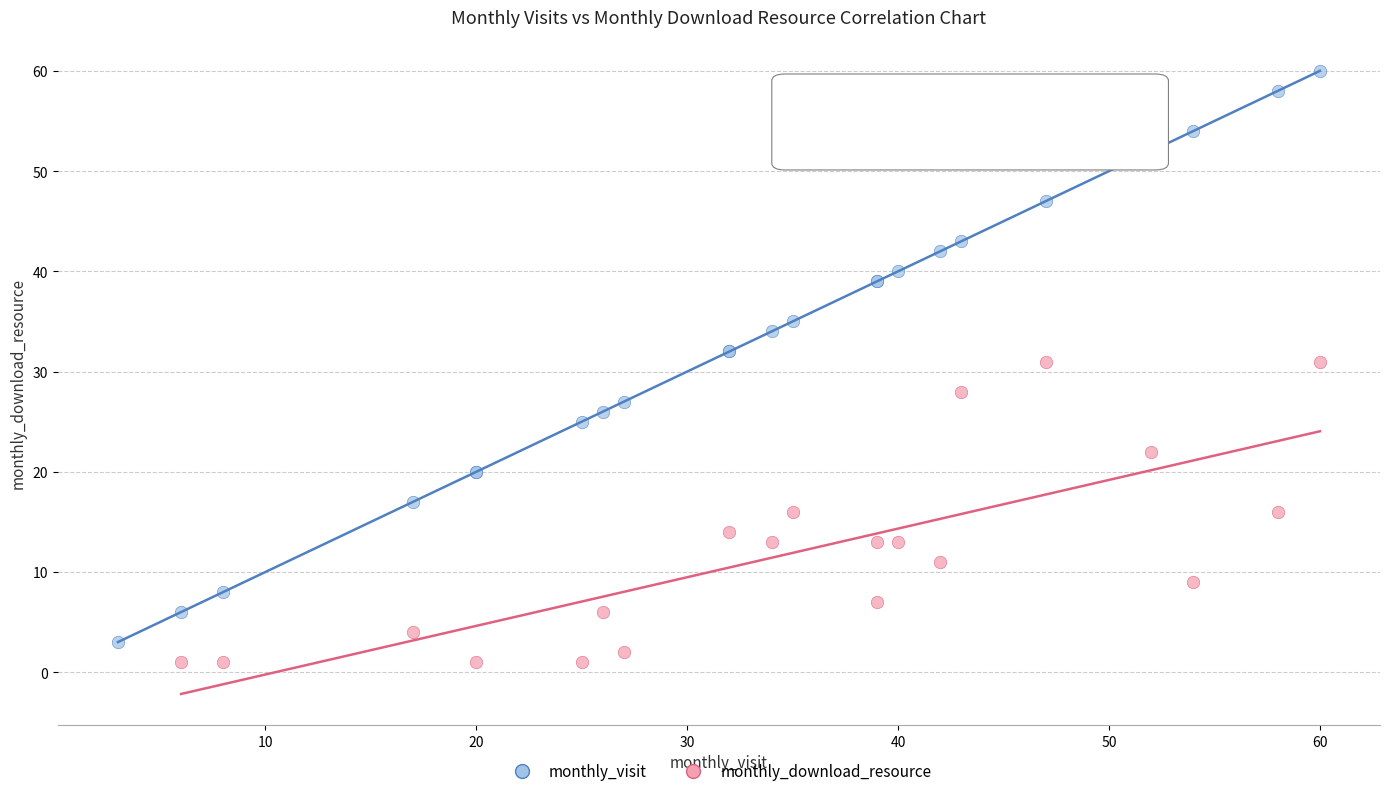

Which series contains the highest Y value?

monthly_visit